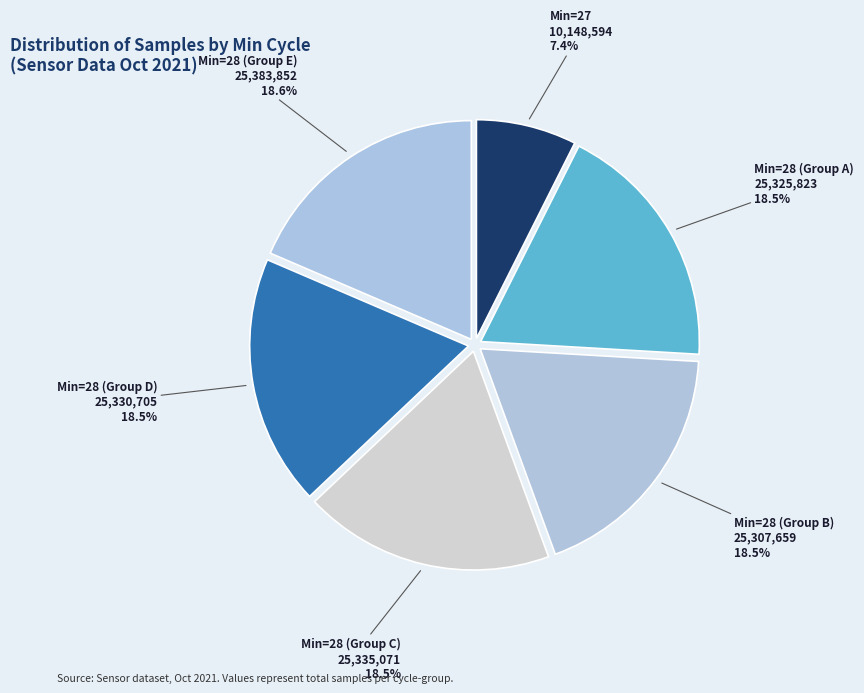

How many slices are in this pie chart?

6